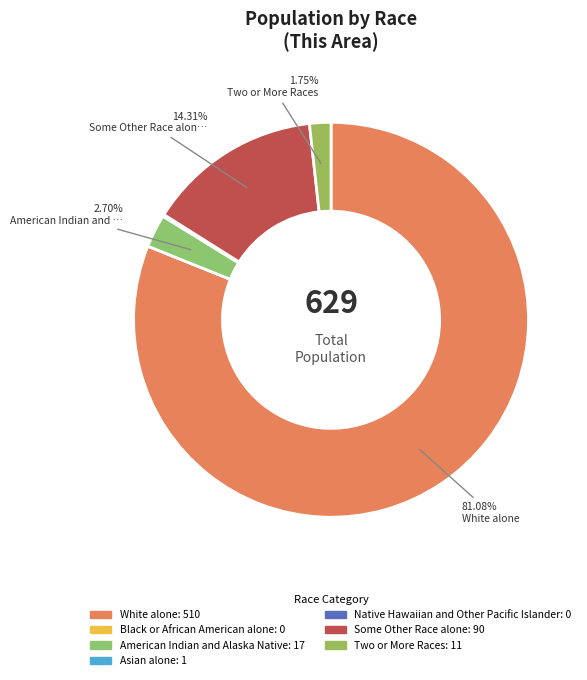

Is it true that Some Other Race alone is 29% of the pie?

False